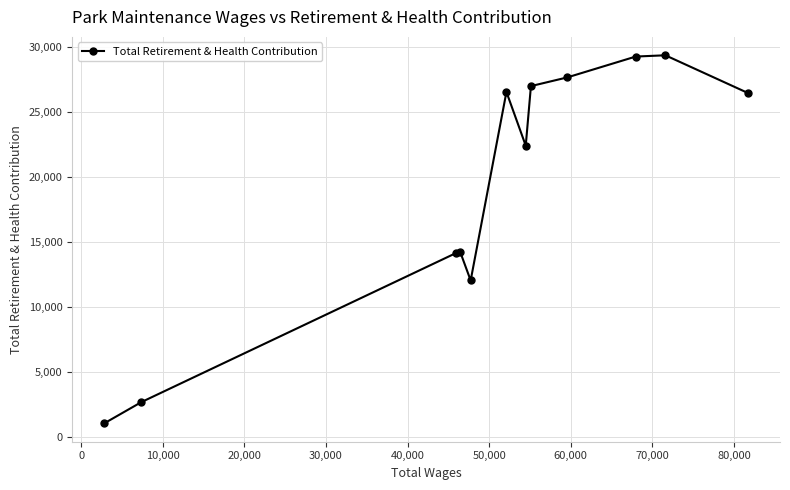

What is the greatest value displayed?

29326